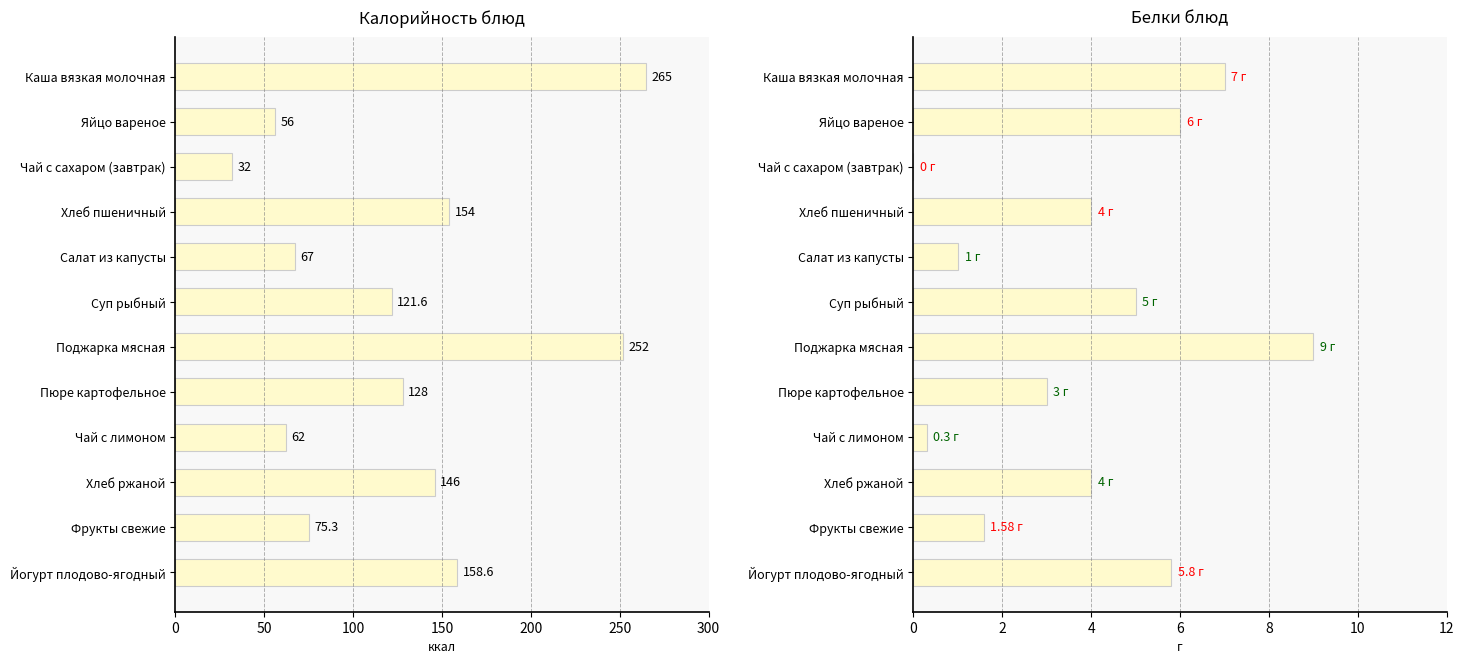

What is the spread (max minus min) of values at Чай с лимоном?

61.7